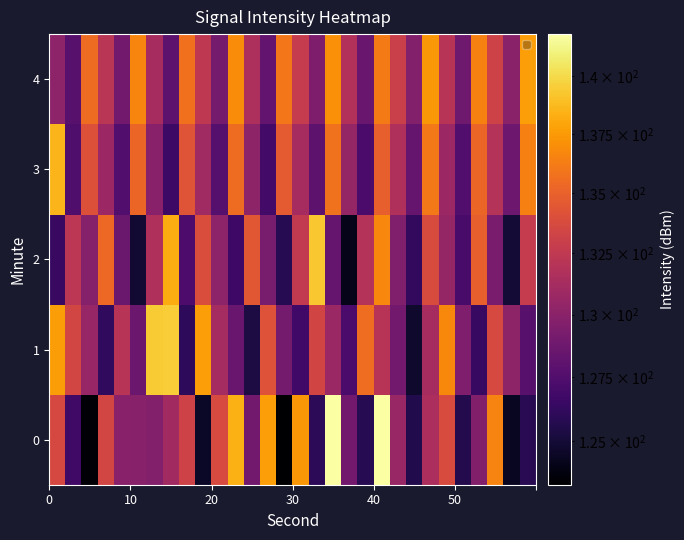

At how many categories does at least one series exceed 132?

26